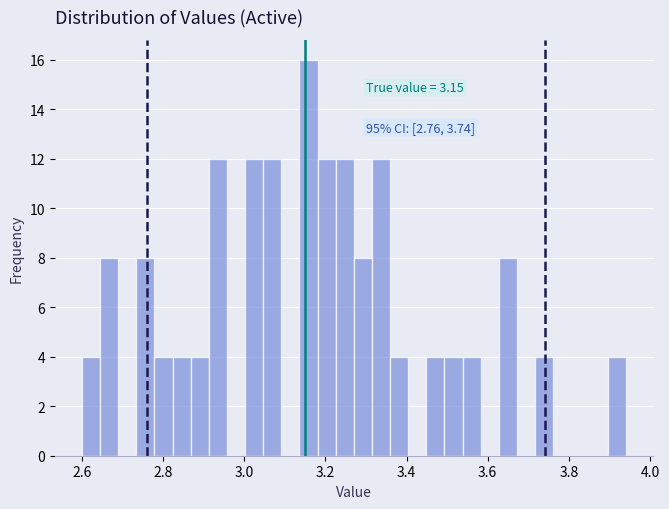

Around what value on the x-axis is the tallest bar? Give the approximate position of its centre, as read against the axis.

3.16